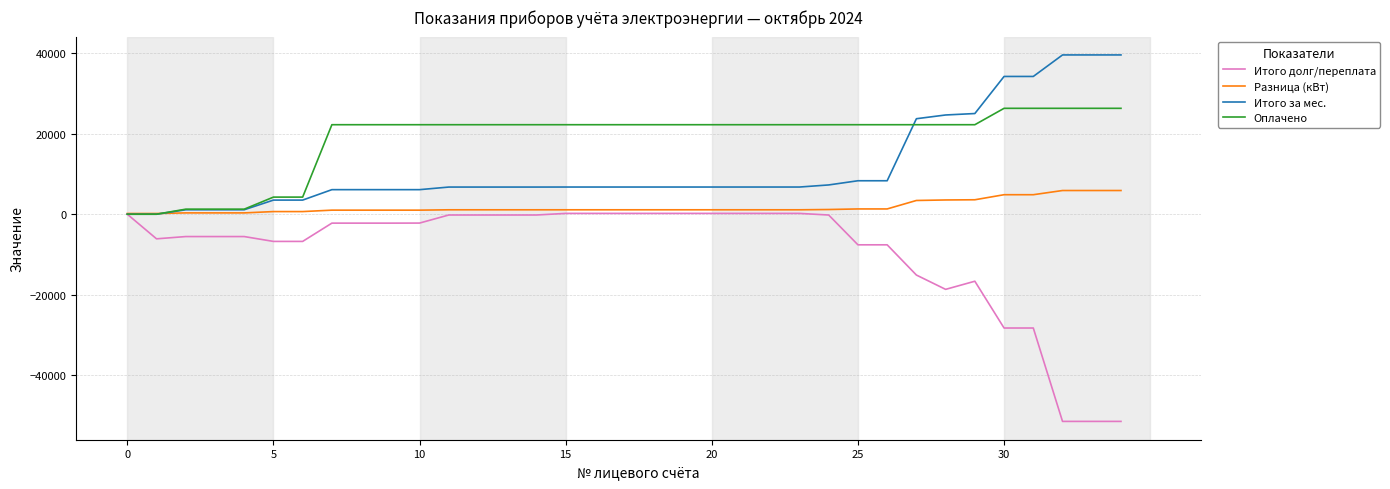

What is the average value of the Итого за мес. series?

11636.5